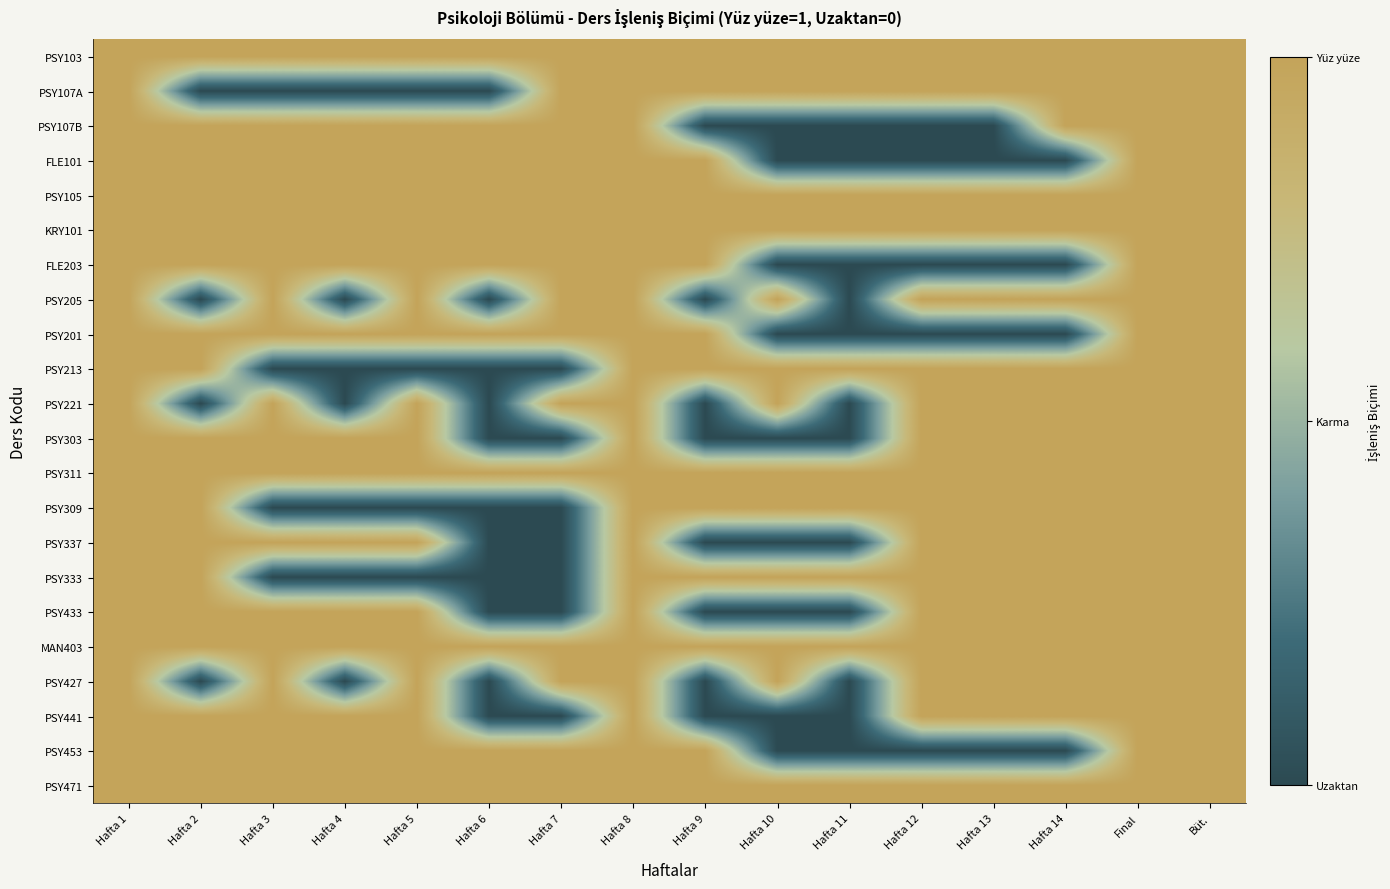

Which label corresponds to the largest value in the chart?

Hafta 1